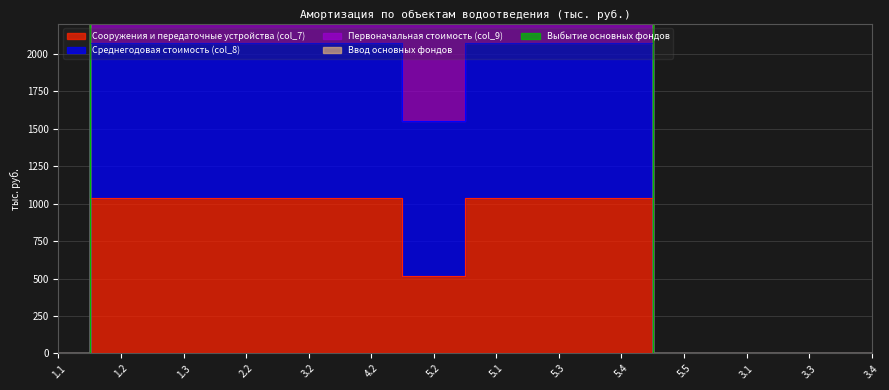

Is it true that Первоначальная стоимость (col_9) equals 2072 at 1.3?

True